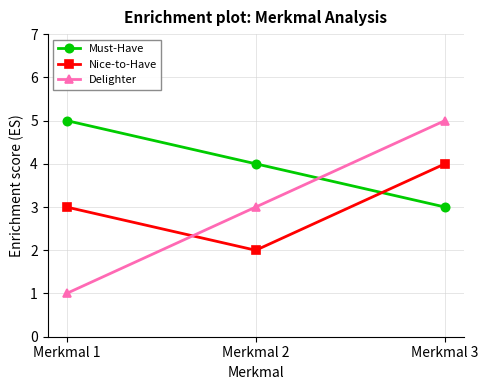

Reading right to left, extract all data points from this chart.

Must-Have: Merkmal 3=3	Merkmal 2=4	Merkmal 1=5
Nice-to-Have: Merkmal 3=4	Merkmal 2=2	Merkmal 1=3
Delighter: Merkmal 3=5	Merkmal 2=3	Merkmal 1=1